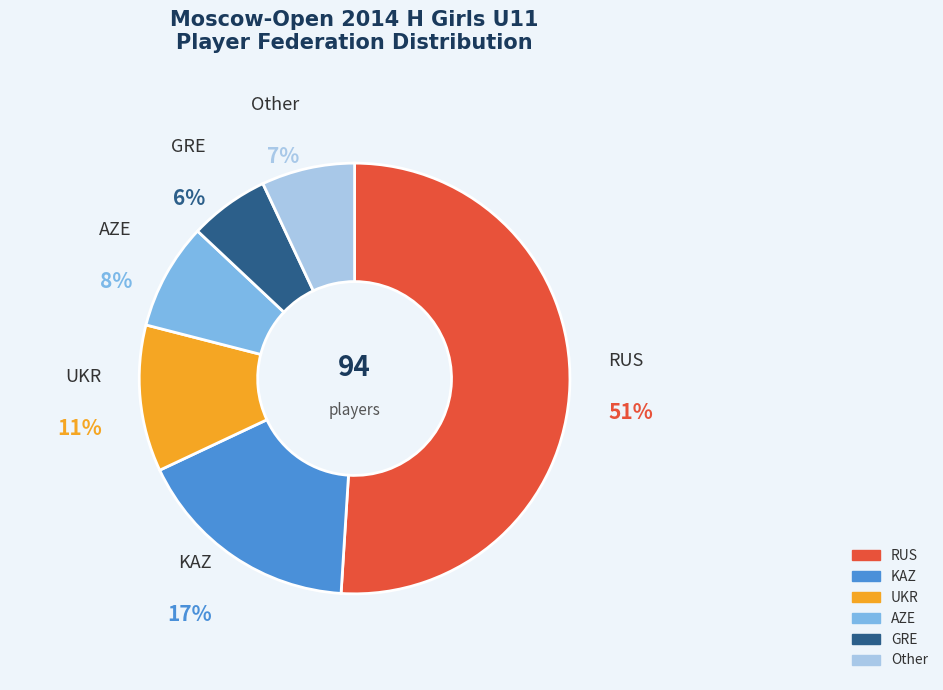

Combined, do GRE and KAZ account for over 50%?

No